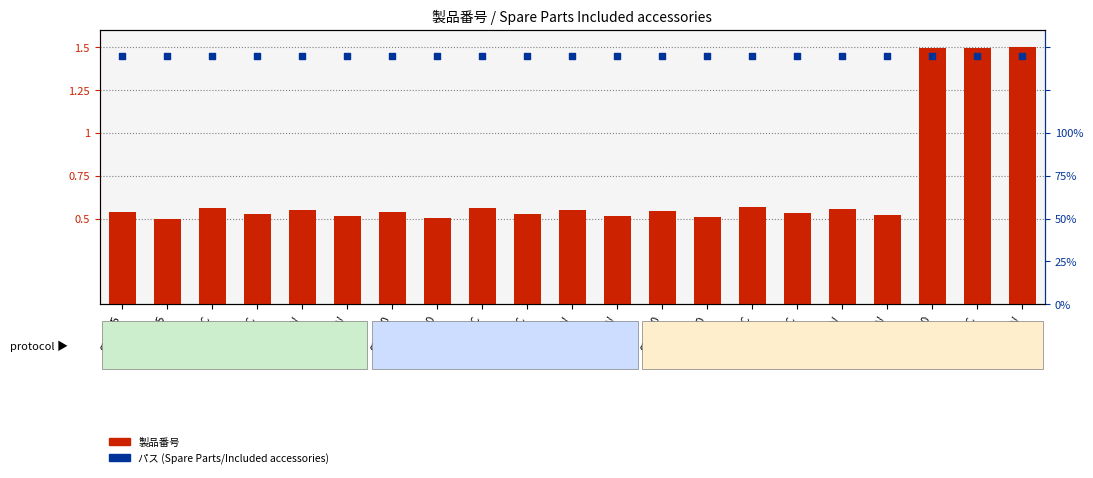

Which series reaches the maximum Y coordinate?

製品番号 (normalized)